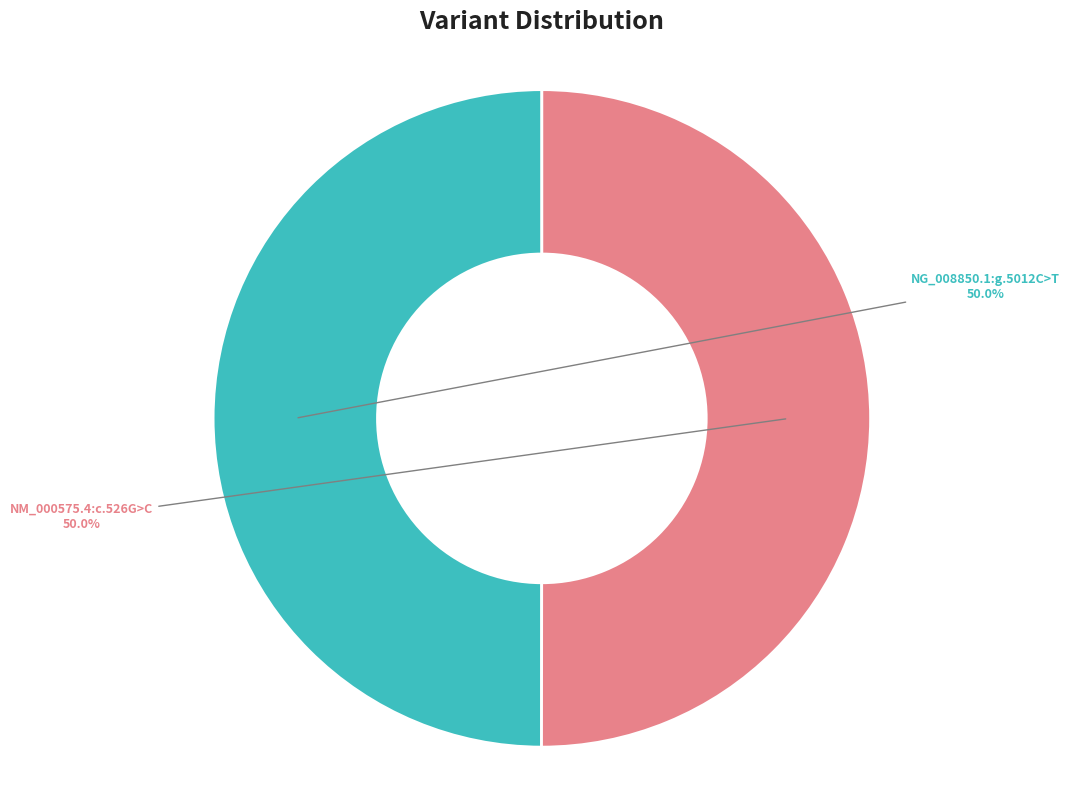

Is it true that NG_008850.1:g.5012C>T is 50% of the pie?

True